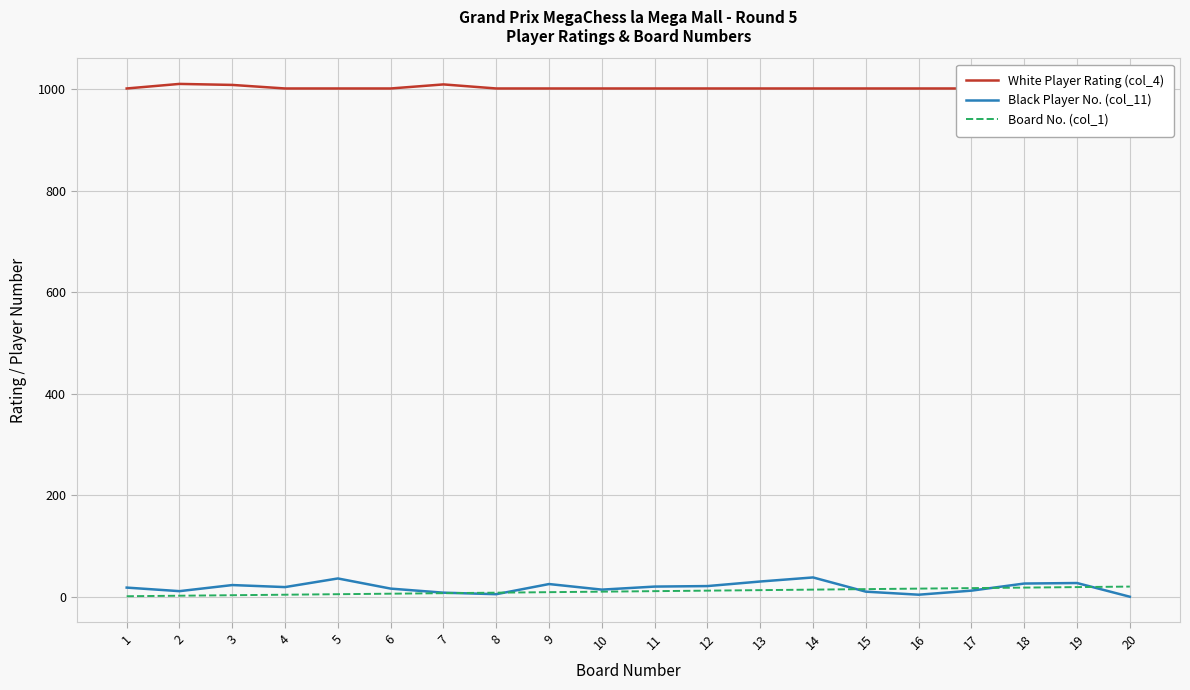

Is it true that White Player Rating (col_4) equals 1001 at 18?

True